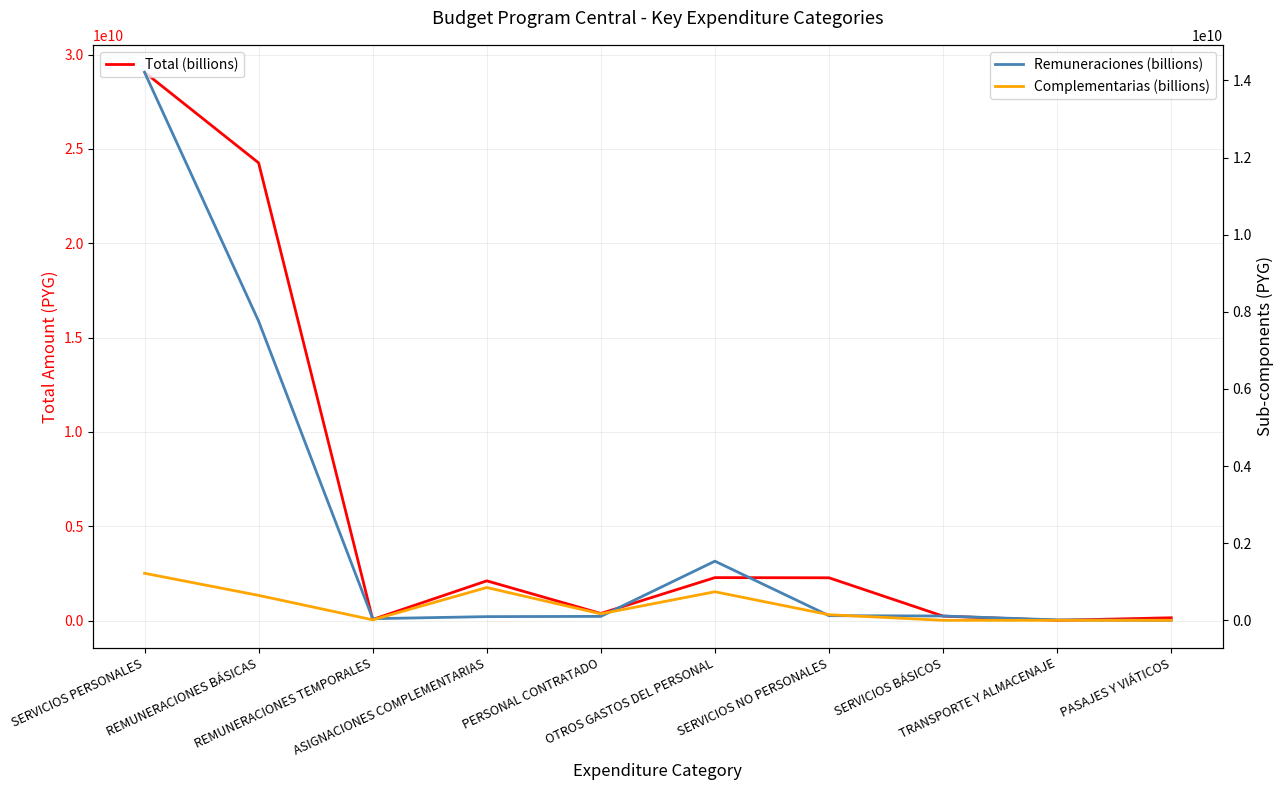

What is the label of the 9th point from the left?

TRANSPORTE Y ALMACENAJE